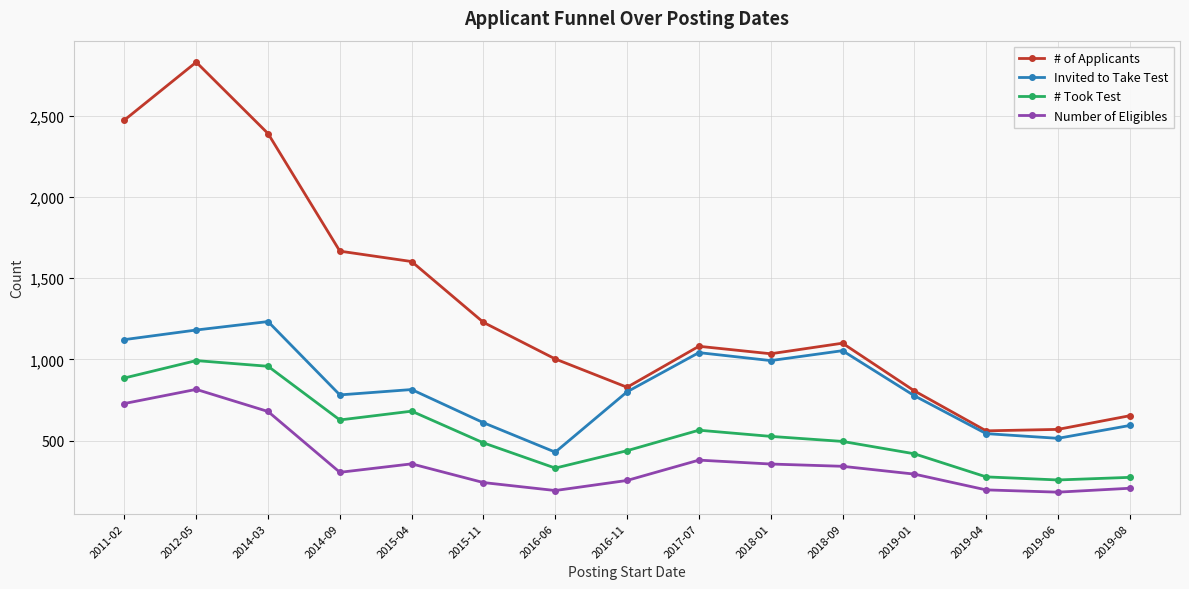

What is the total value across all series at 2012-05?

5818